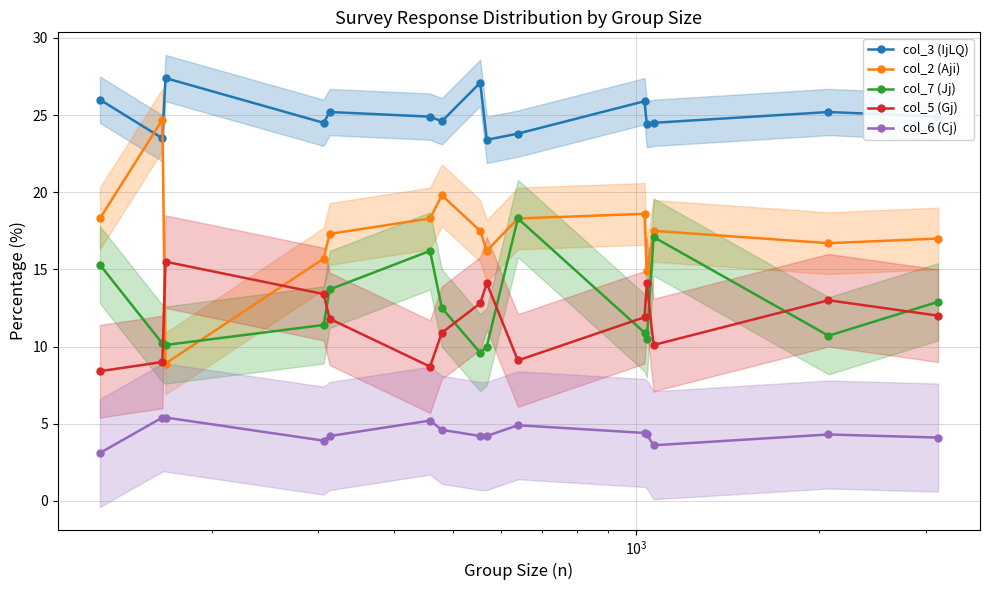

After their last crossing, which series has the higher values: col_7 (Jj) or col_2 (Aji)?

col_2 (Aji)